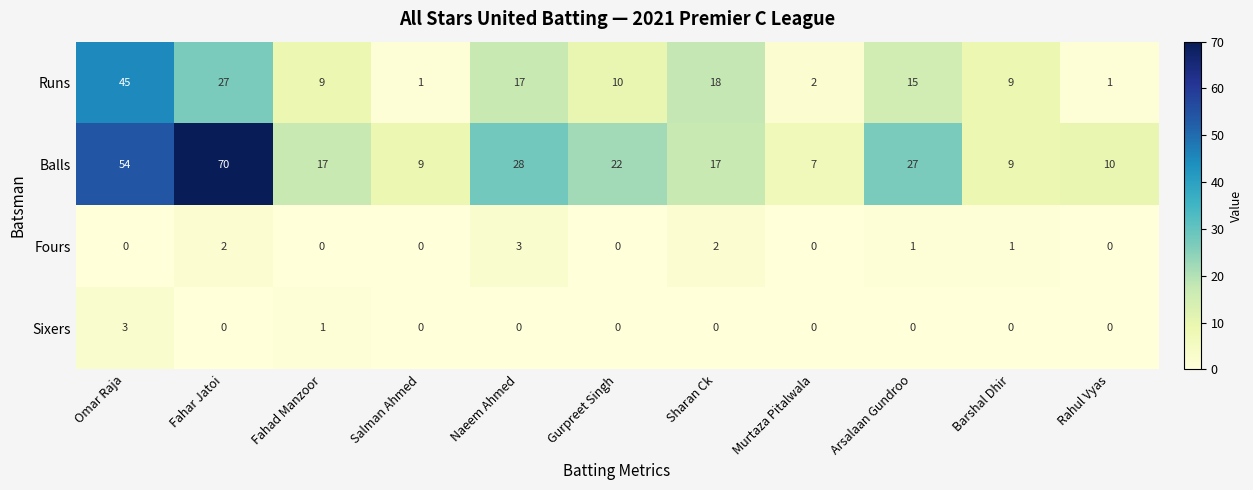

Is the value of Fours at Barshal Dhir greater than the value of Sixers at Arsalaan Gundroo?

Yes